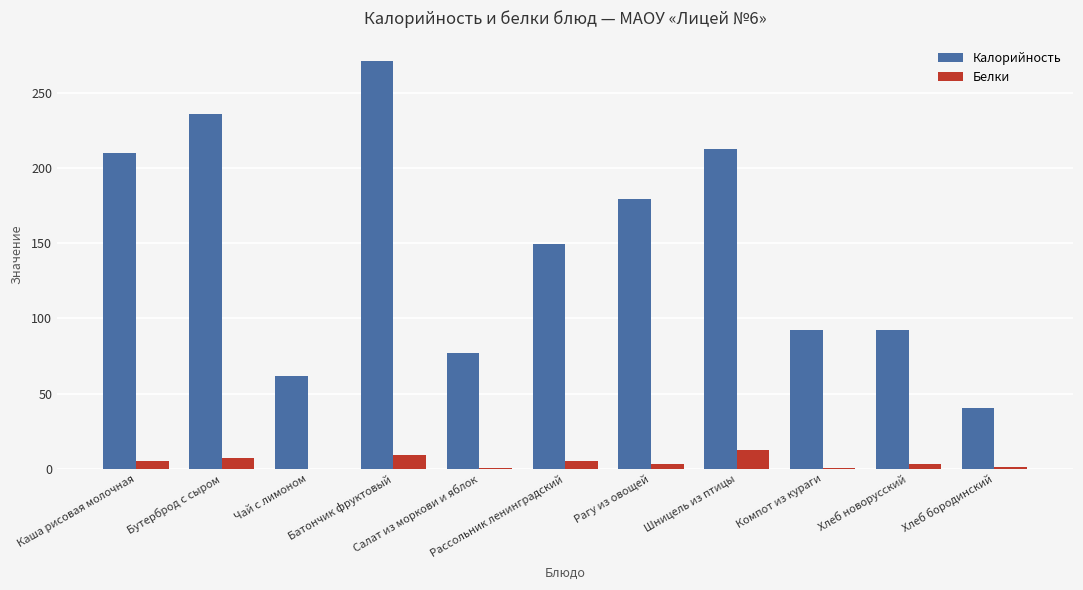

What is the sum of all Белки values?

46.9